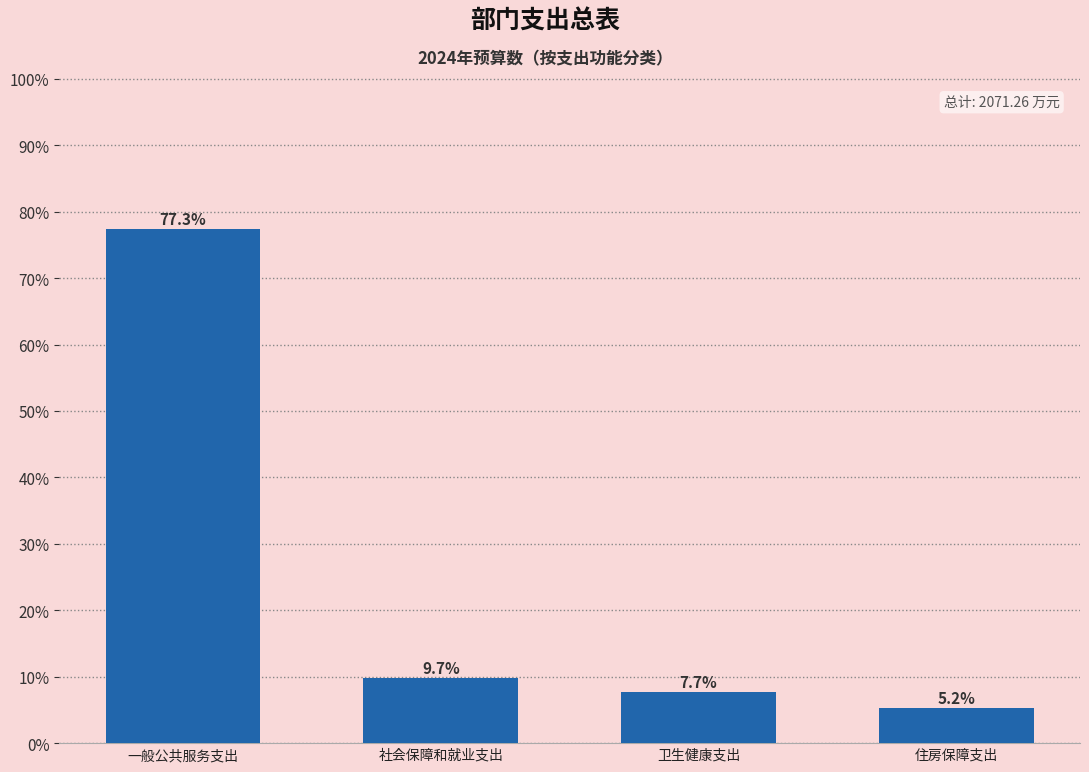

Reading left to right, what are all the values shown in this chart?

77.3	9.7	7.7	5.2